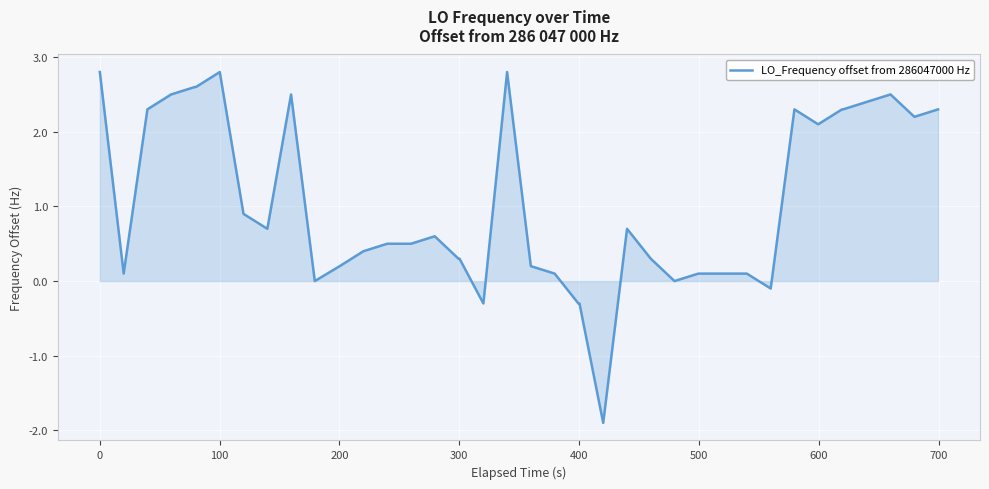

What is the difference between the maximum and minimum values?

4.7